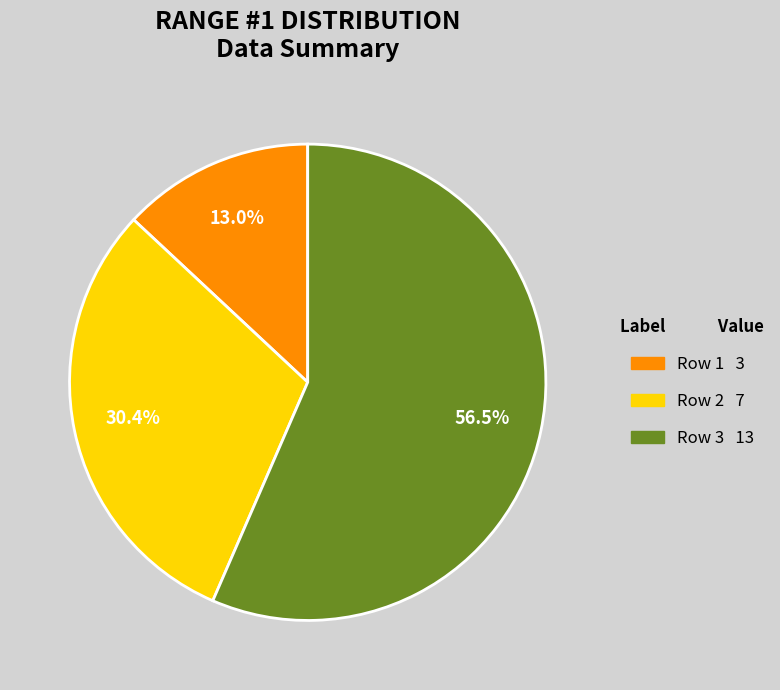

Rank the categories by value from lowest to highest.

Row 1, Row 2, Row 3